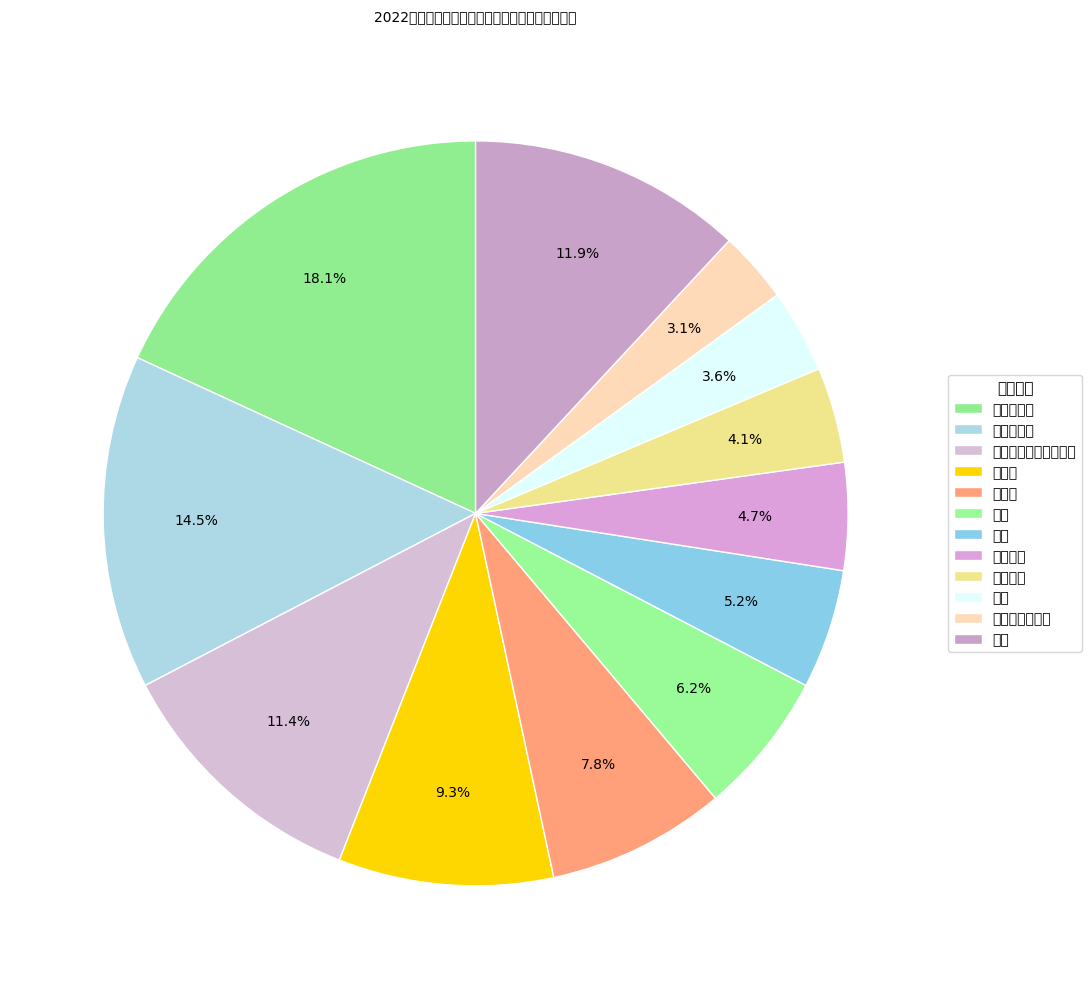

How many segments does this pie chart have?

12